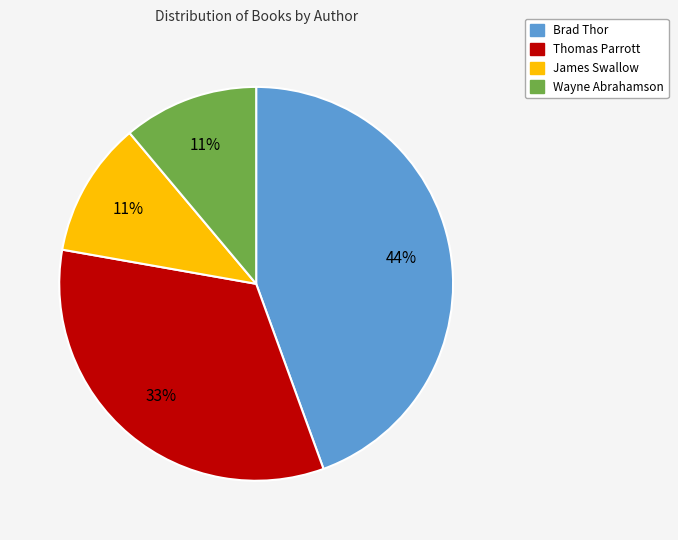

How many segments does this pie chart have?

4